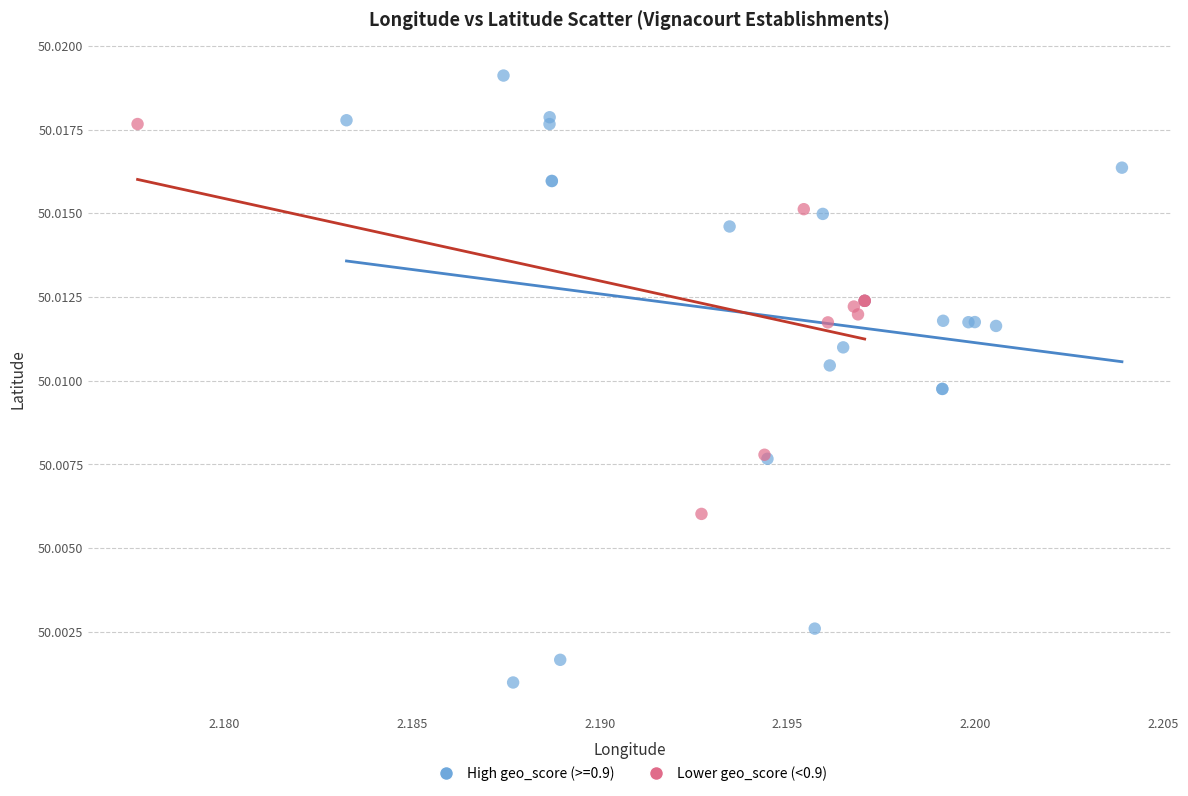

Which series contains the highest Y value?

High geo_score (>=0.9)